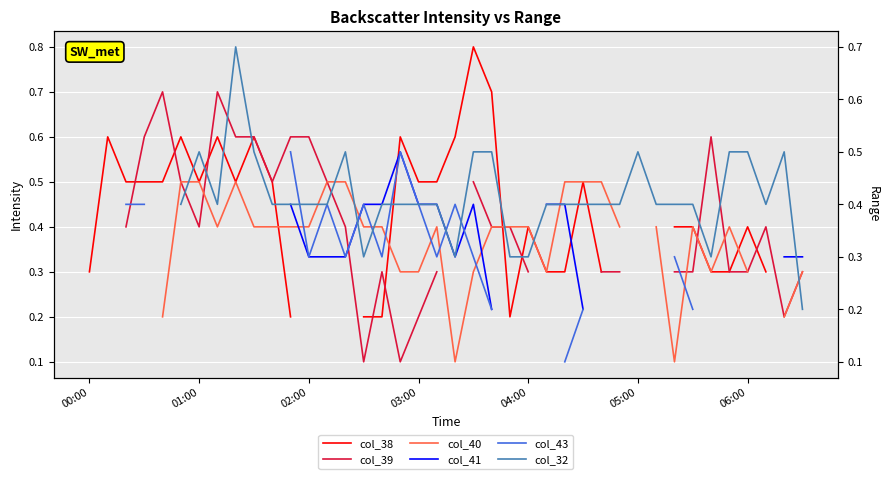

True or false: col_43 has a value of 0.1 at 14.

False